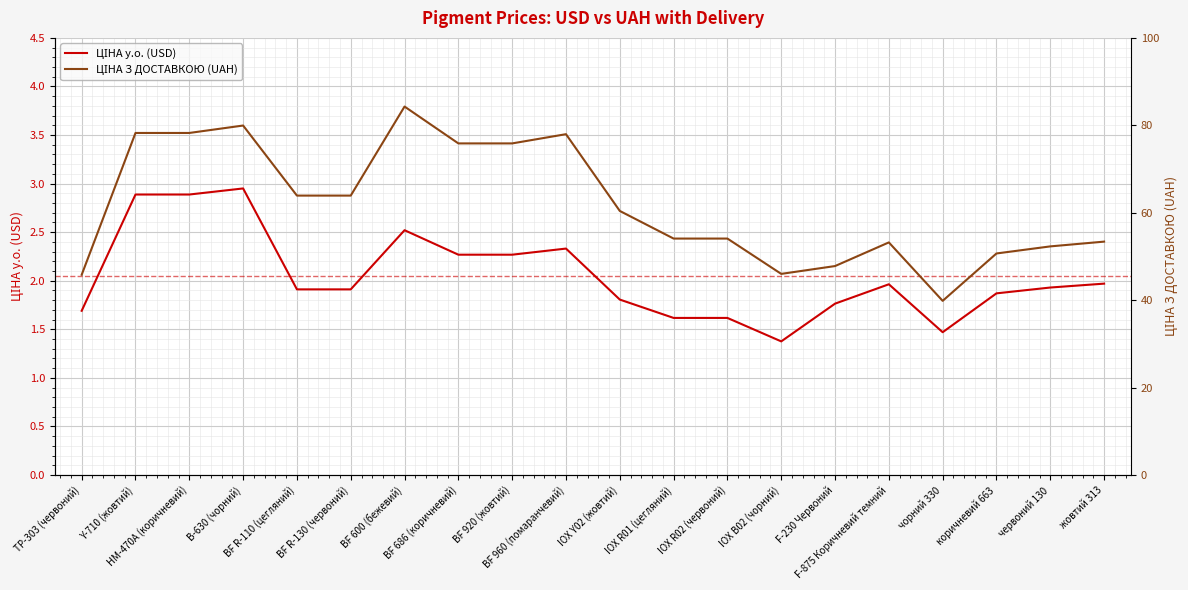

Rank the categories by ЦІНА у.о. (USD) value from highest to lowest.

B-630 (чорний), Y-710 (жовтий), HM-470А (коричневий), BF 600 (бежевий), BF 960 (помаранчевий), BF 686 (коричневий), BF 920 (жовтий), жовтий 313, F-875 Коричневий темний, червоний 130, BF R-110 (цегляний), BF R-130 (червоний), коричневий 663, IOX Y02 (жовтий), F-230 Червоний, TP-303 (червоний), IOX R01 (цегляний), IOX R02 (червоний), чорний 330, IOX B02 (чорний)